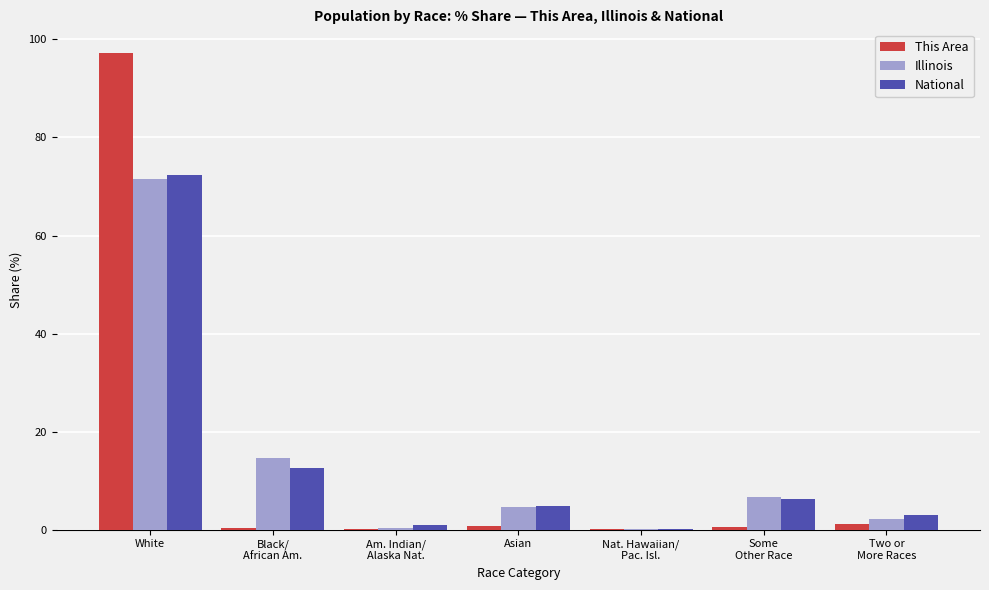

Which series changed the most between Asian and Two or
More Races?

Illinois